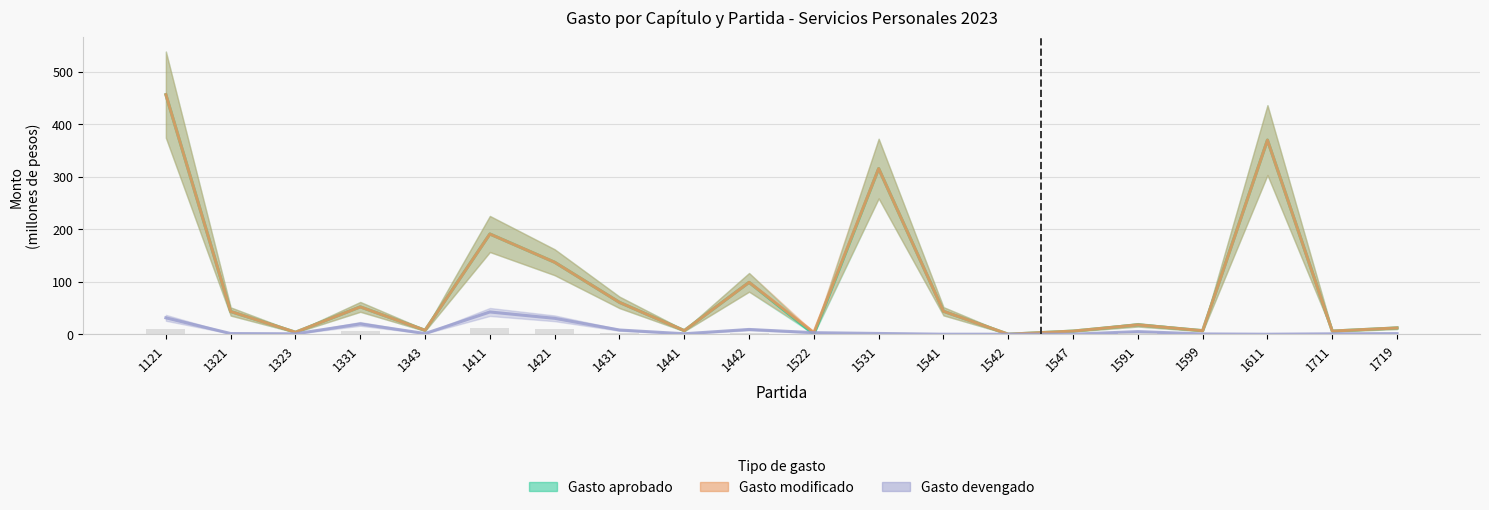

Reading right to left, transcribe all the data shown in this chart.

Gasto aprobado: 12.0	6.0	369.7	6.8	17.8	6.0	0.0	43.7	315.4	0.0	98.8	6.9	60.6	137.0	190.8	7.5	52.0	3.8	43.3	456.1
Gasto modificado: 12.0	6.0	369.7	6.8	17.8	6.0	0.0	43.7	315.4	3.2	98.8	6.9	60.6	137.0	190.8	7.5	52.0	3.8	43.3	456.1
Gasto devengado: 1.1	0.7	0.0	0.5	5.0	0.0	0.0	0.0	1.4	2.9	9.1	0.9	8.0	30.3	42.4	1.3	19.7	0.8	1.3	31.2